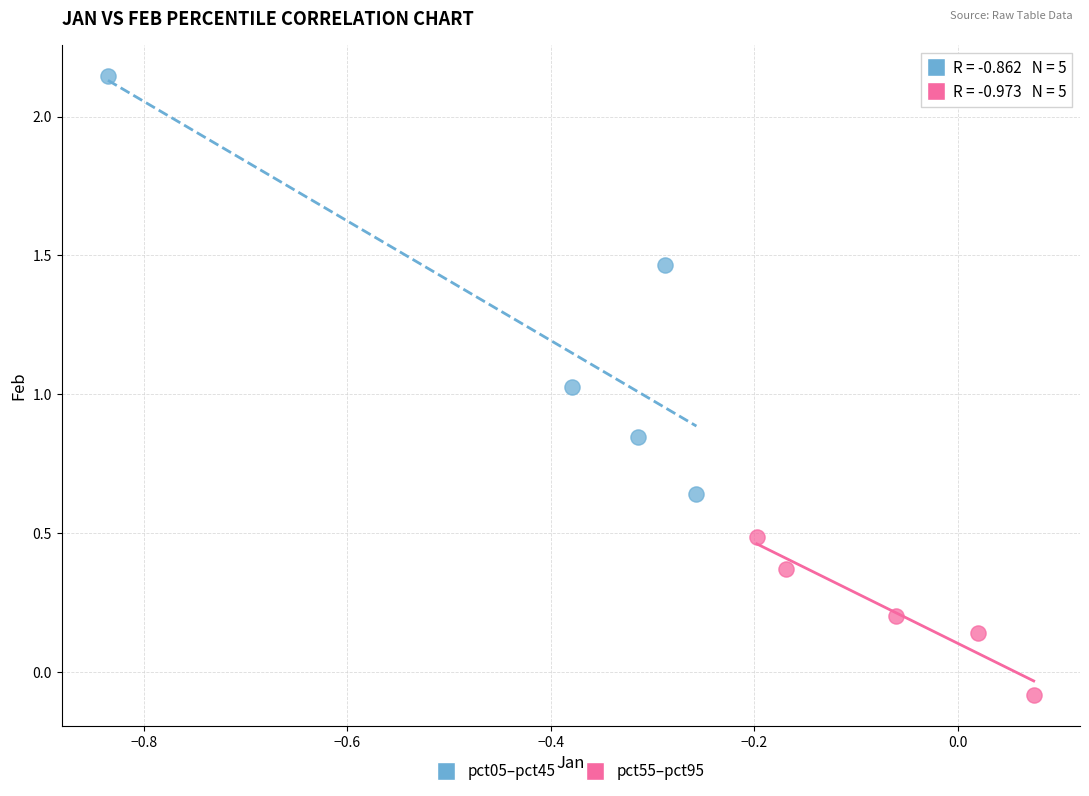

Which series contains the lowest Y value?

pct55–pct95